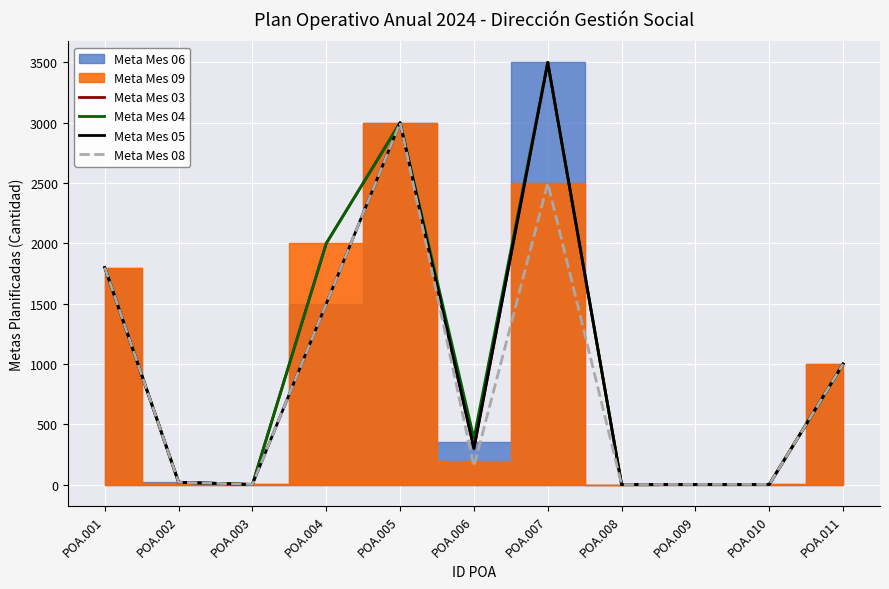

What is the minimum value for Meta Mes 04?

1